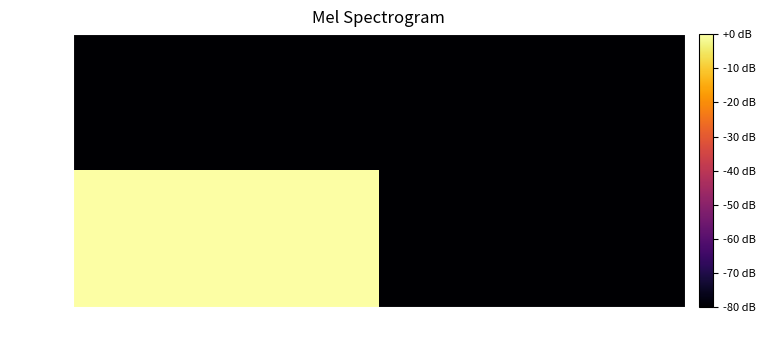

Which series changed the most between -1 and 1?

fe7f46ac…